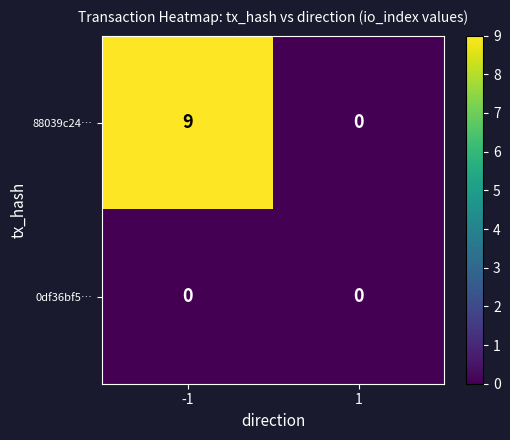

Rank the series by their average value, from lowest to highest.

0df36bf5…, 88039c24…